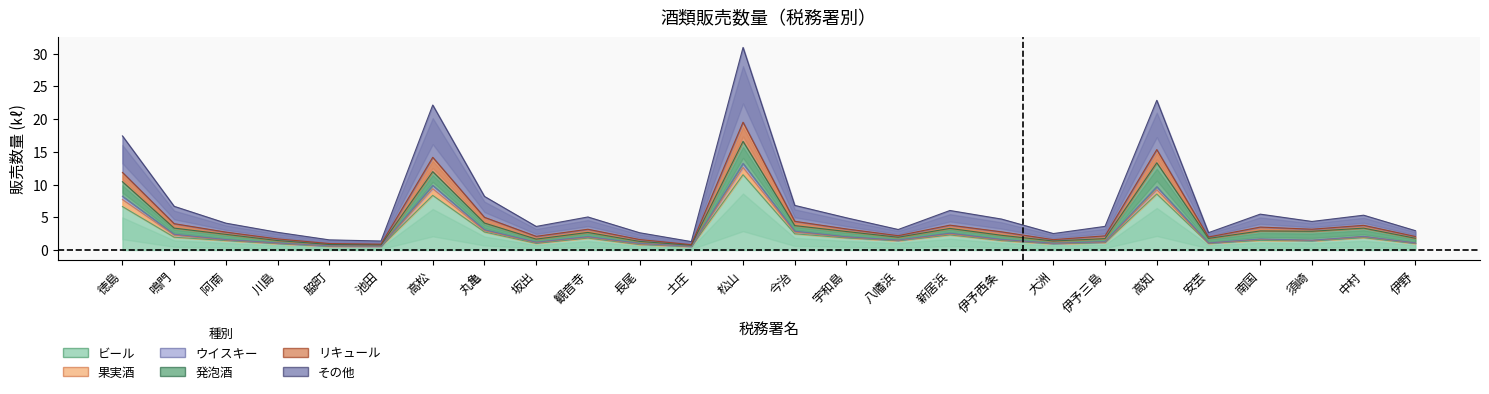

At which category does the chart reach its peak across all series?

松山